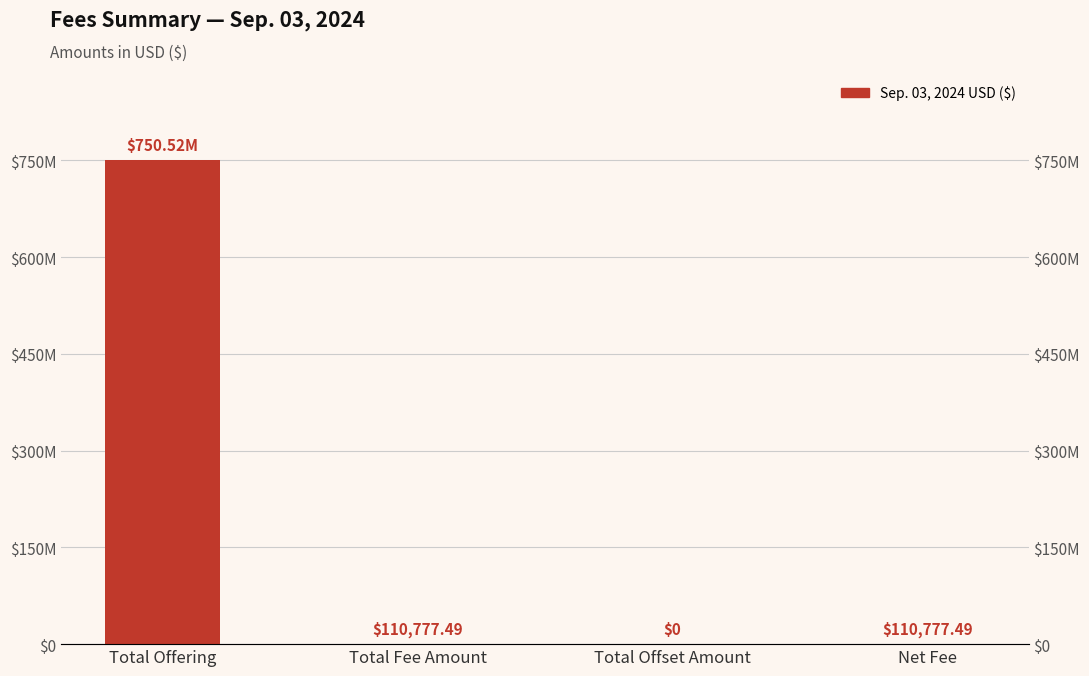

Which category has the highest value across all series?

Total Offering